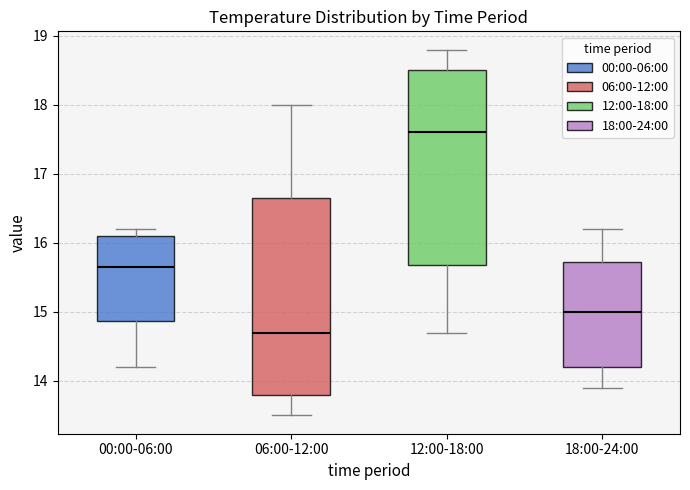

Where does the lower whisker of the box for 12:00-18:00 end on the y-axis? The values are not printed on the chart, so give them approximately, as read against the axis.

14.7